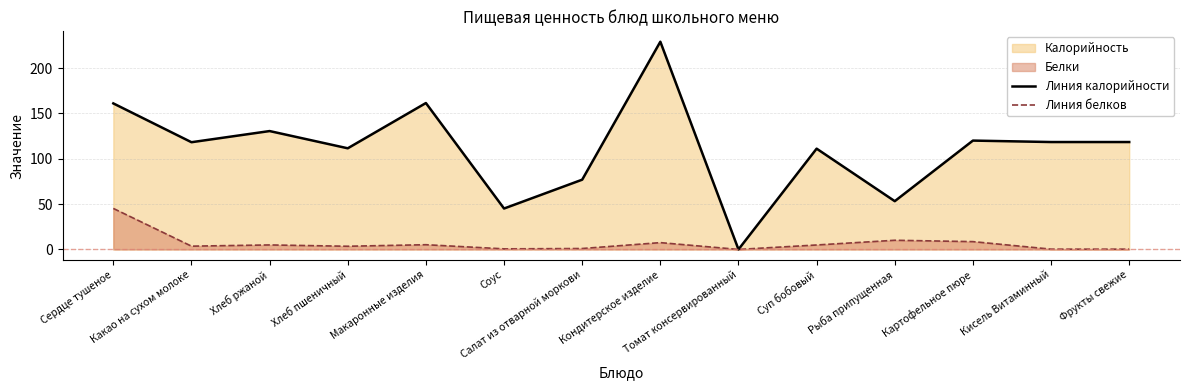

True or false: Линия калорийности and Линия белков cross at least once.

False